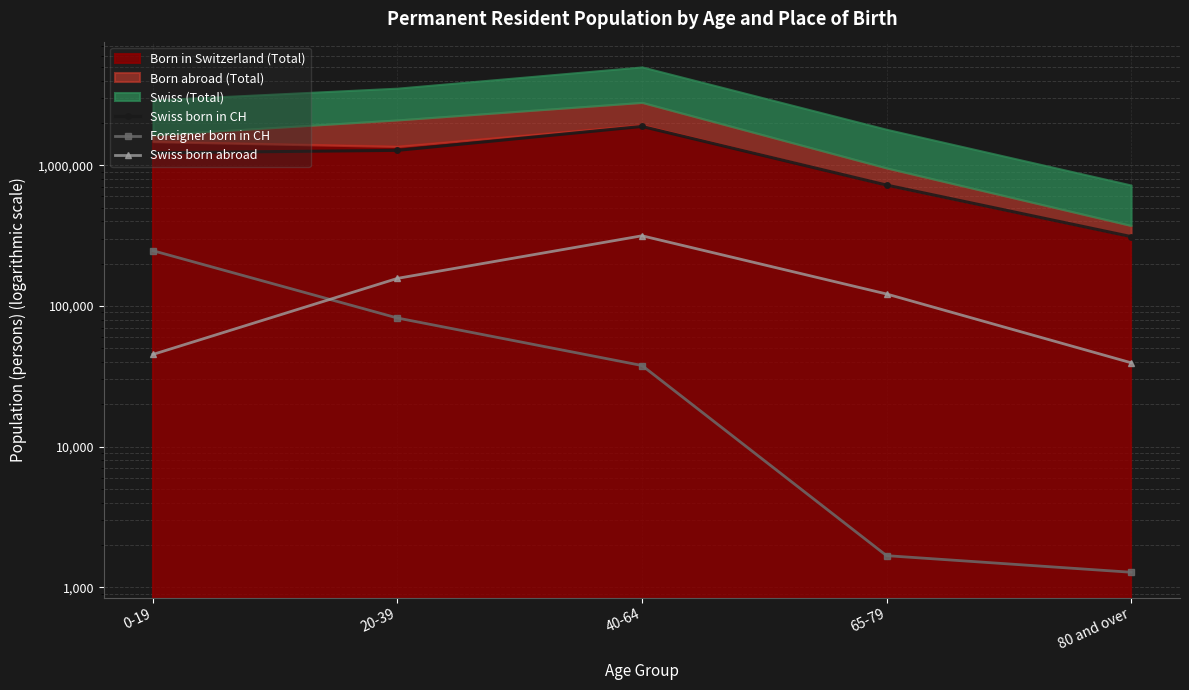

Where is Swiss born in CH nearest to the value 1099840?

0-19